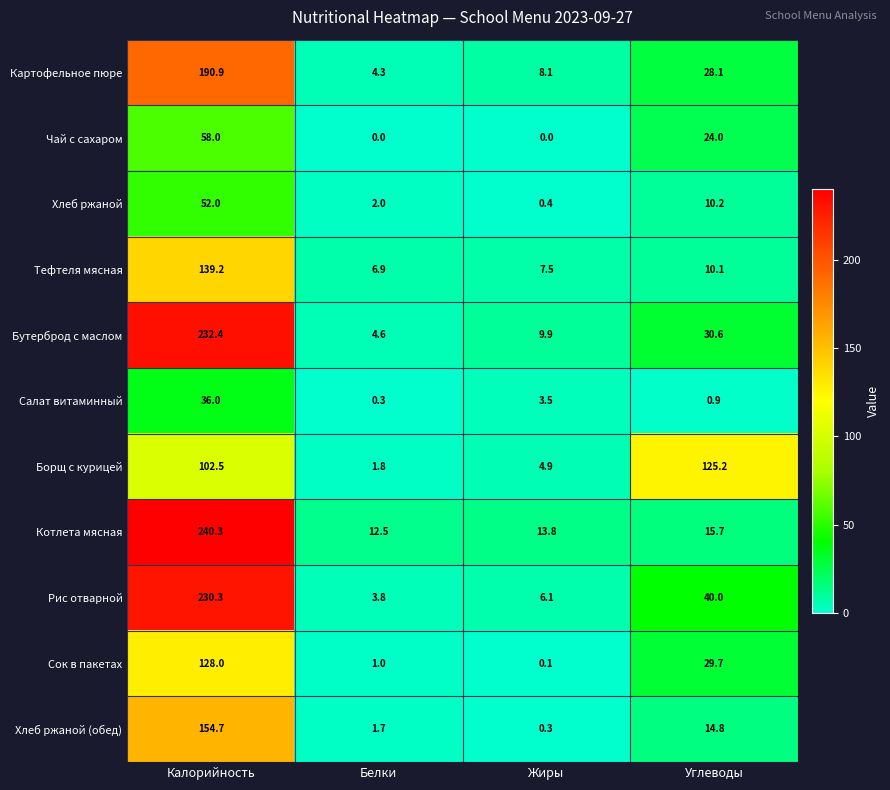

True or false: Рис отварной has a value of 14.4 at Углеводы.

False